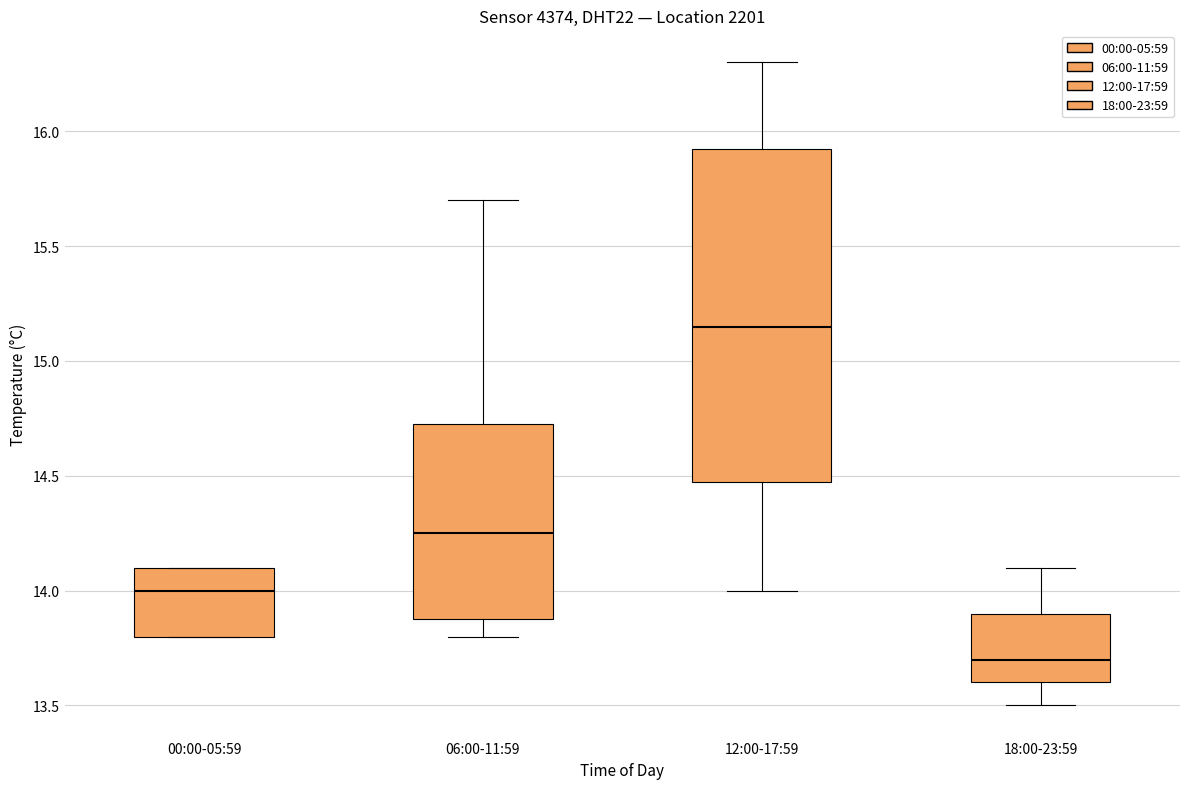

Comparing the boxes themselves (not the whiskers), which one is the tallest?

12:00-17:59